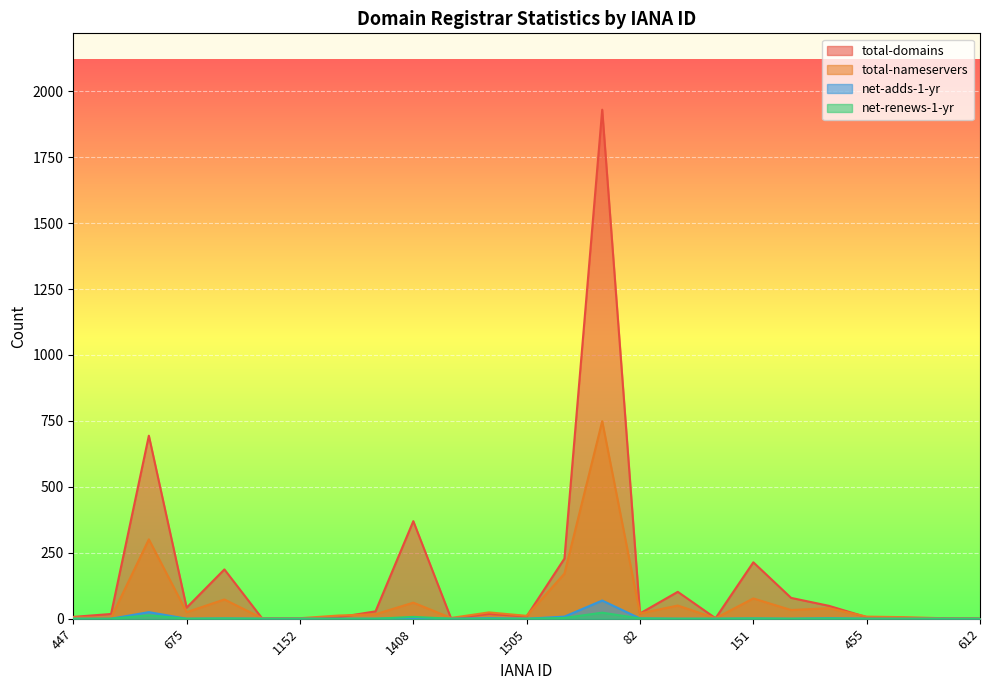

How many data points does each series have?

25